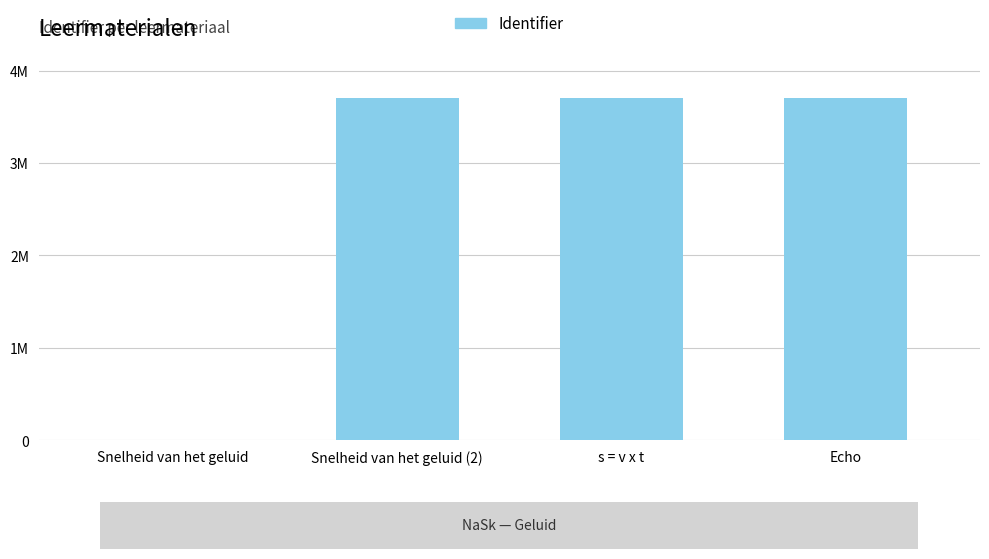

How many values exceed 3704780?

1